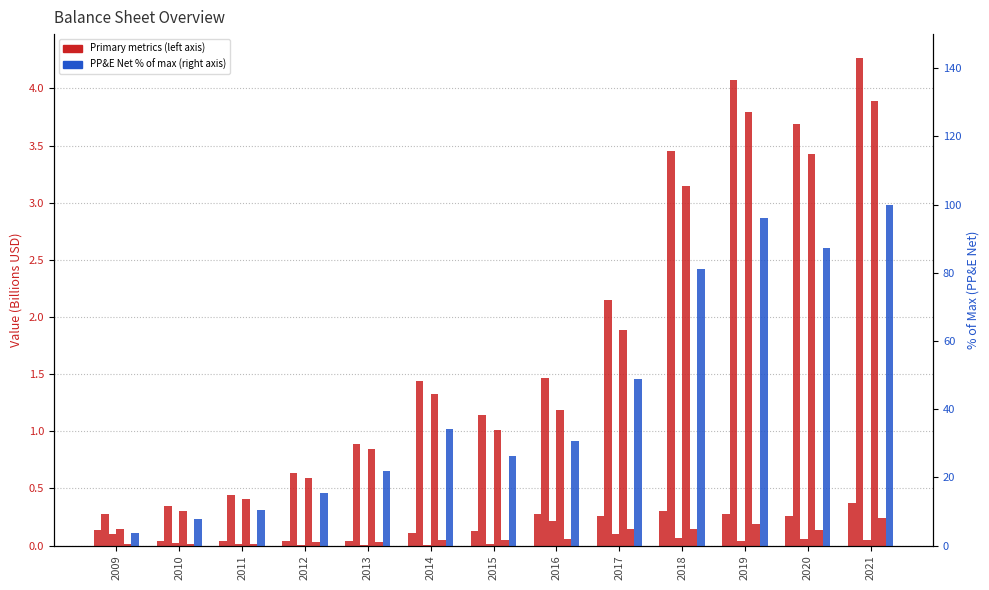

What is the average value of the Total Assets series?

1.9